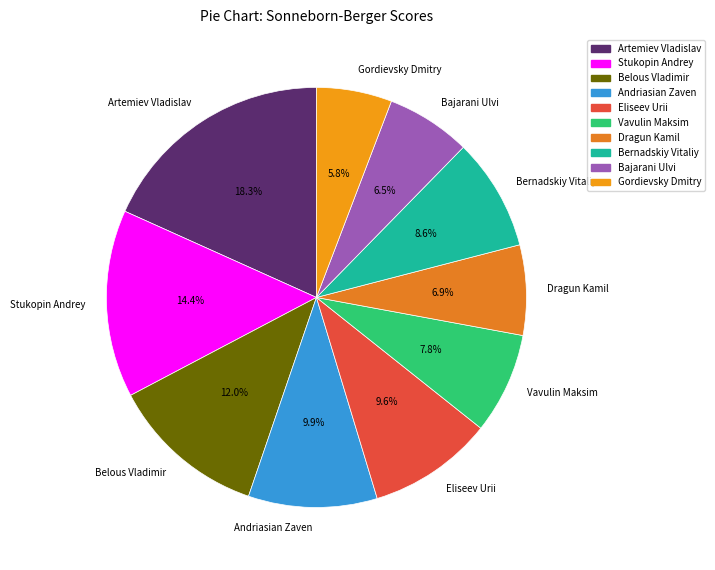

Is there any slice that represents more than half of the pie?

No